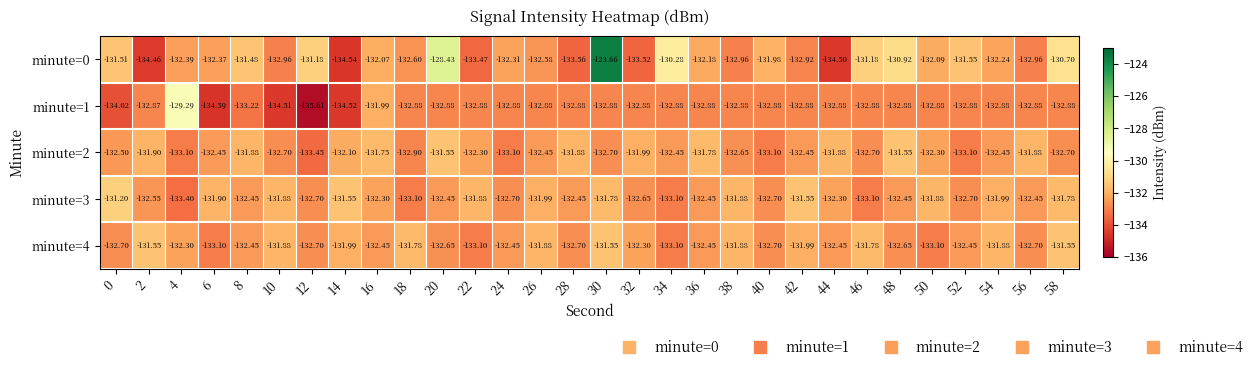

Which series has the largest total across all categories?

minute=0